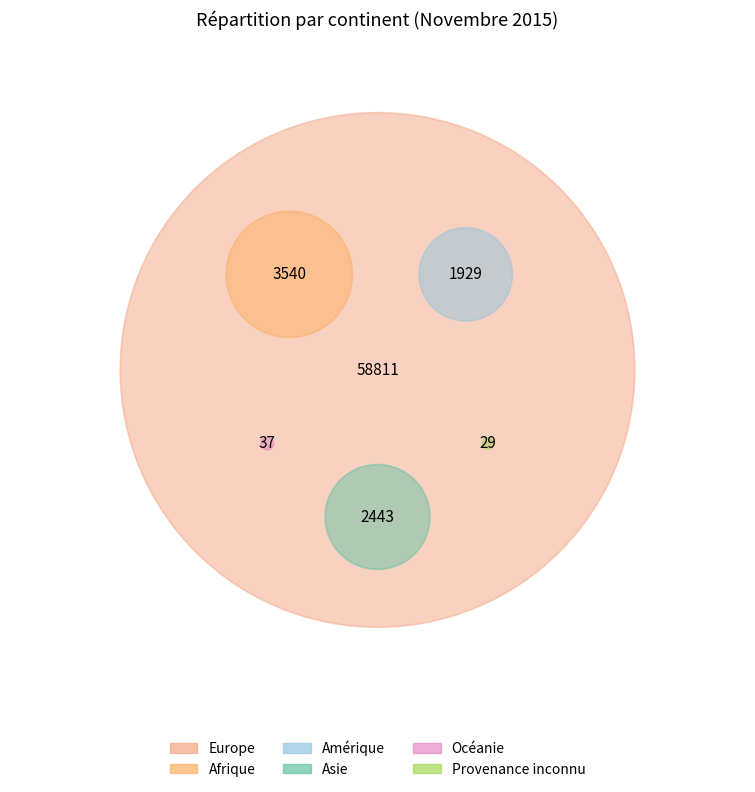

True or false: Afrique accounts for 1% of the total.

False